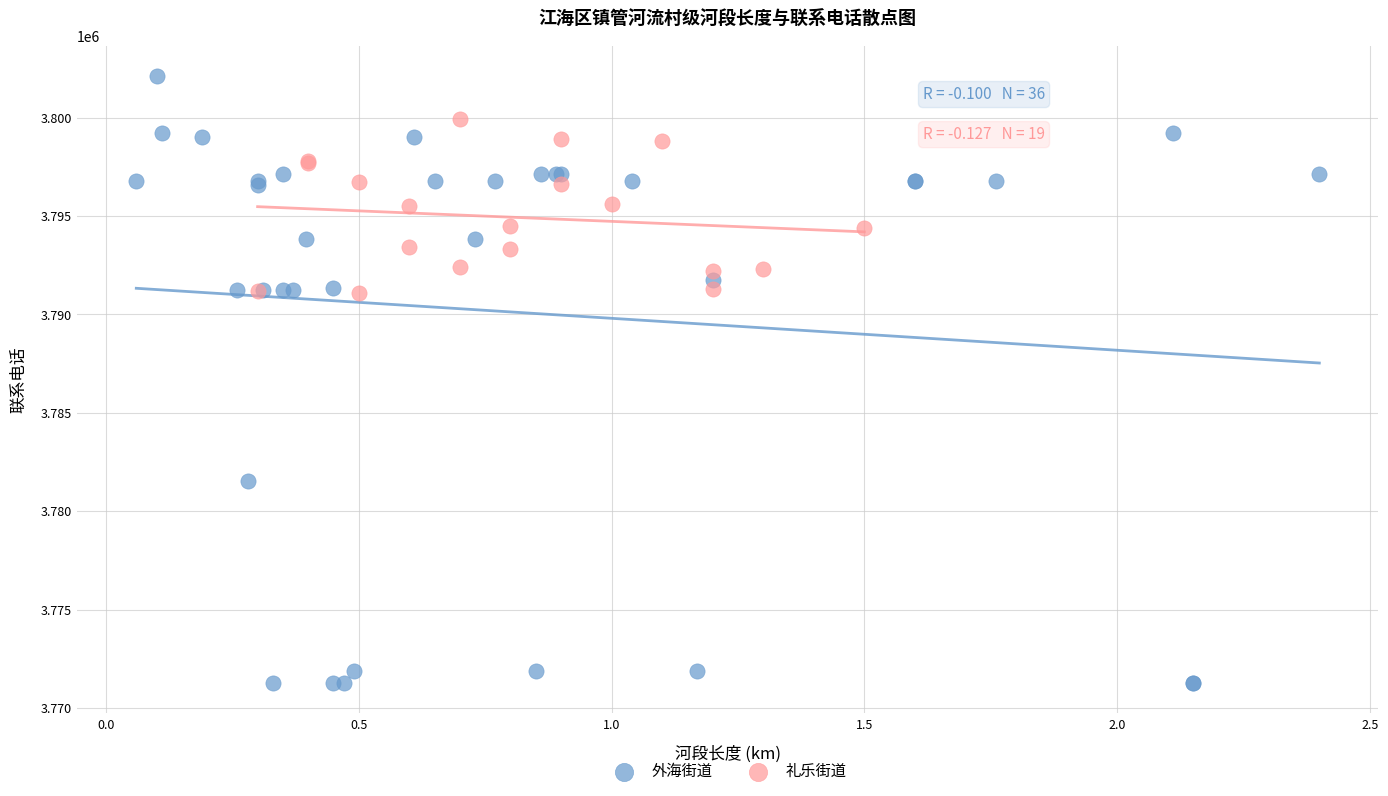

Which series contains the lowest Y value?

外海街道